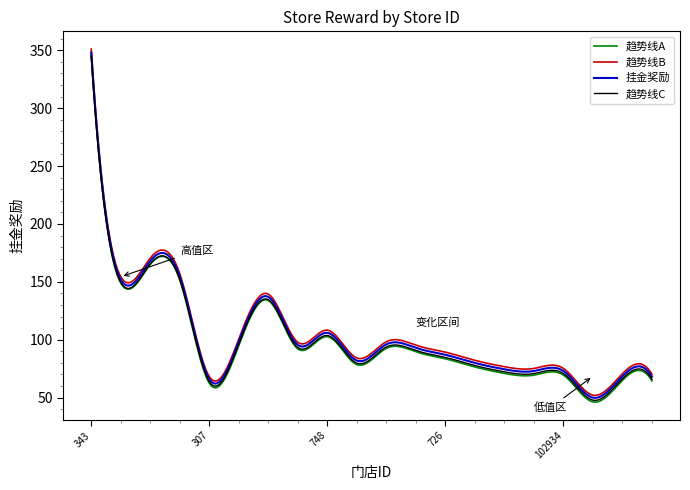

What is the greatest value displayed?

351.0